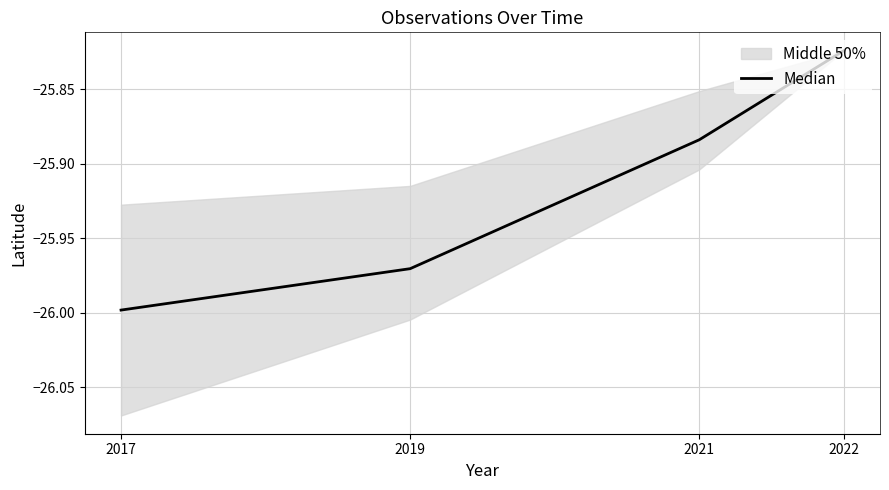

What is the difference between the values at 2021 and 2017?

0.1